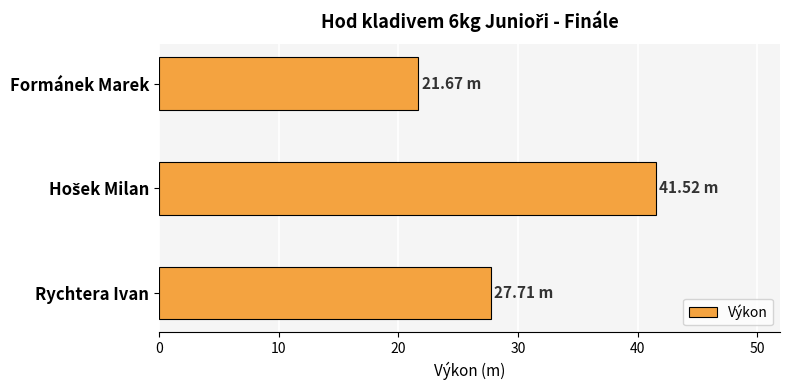

How many data points are less than 27?

1